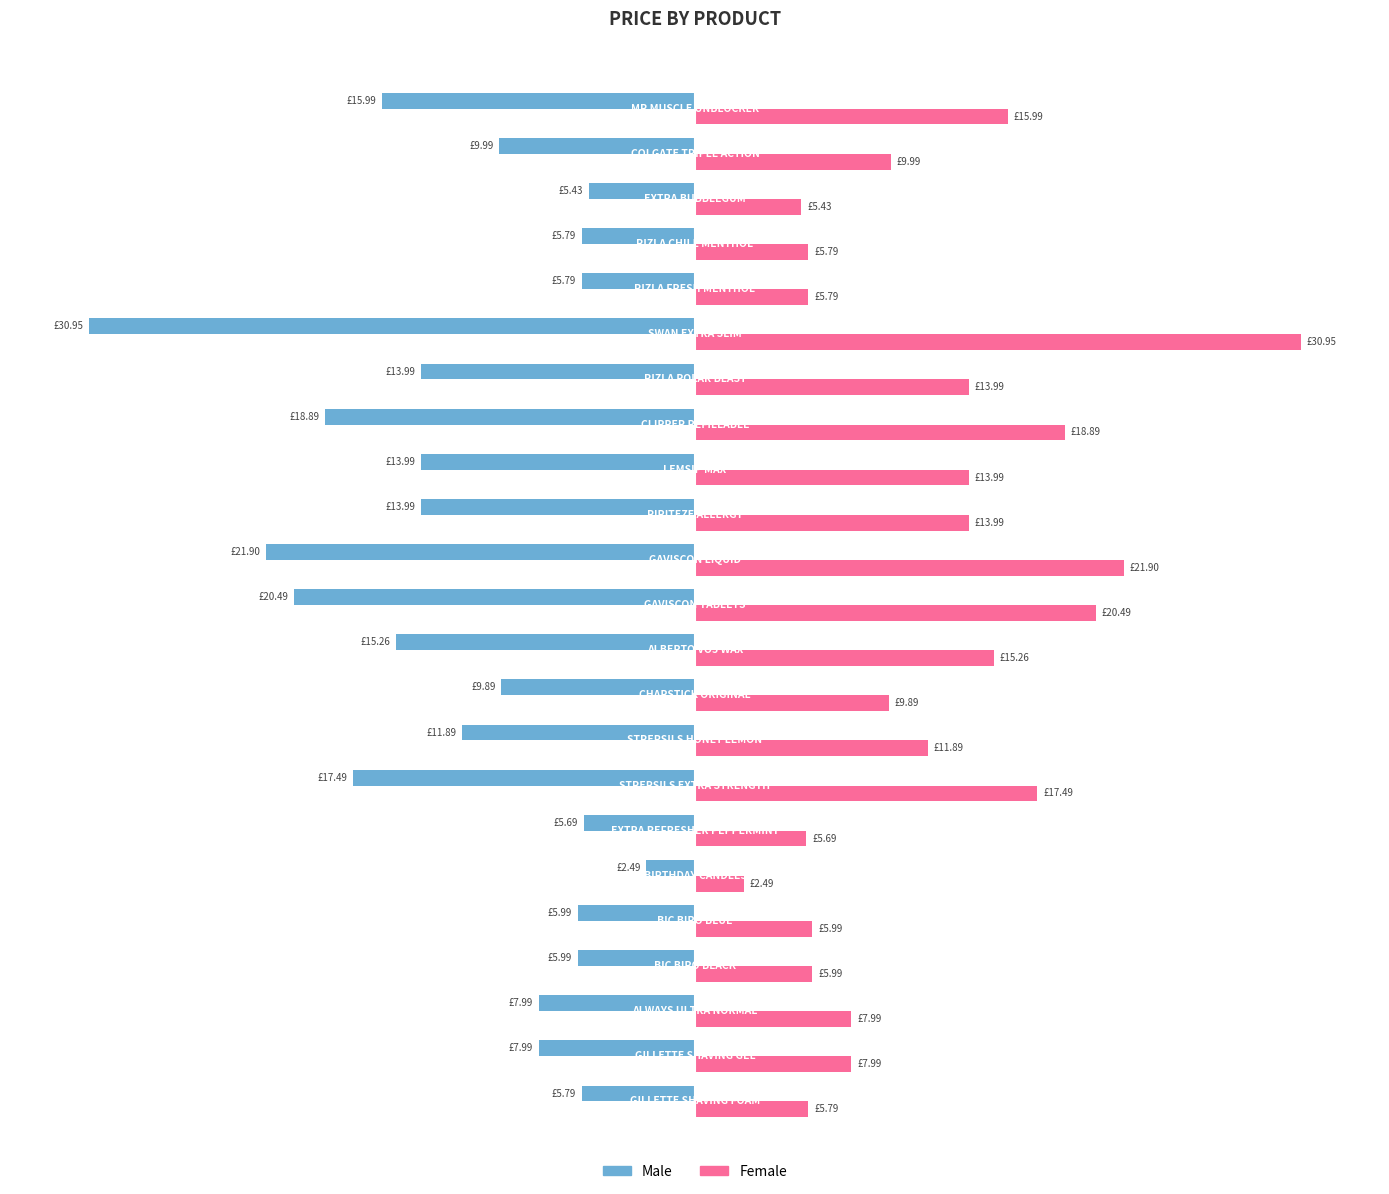

Reading left to right, what are all the values shown in this chart?

Male: -5.8	-8.0	-8.0	-6.0	-6.0	-2.5	-5.7	-17.5	-11.9	-9.9	-15.3	-20.5	-21.9	-14.0	-14.0	-18.9	-14.0	-30.9	-5.8	-5.8	-5.4	-10.0	-16.0
Female: 5.8	8.0	8.0	6.0	6.0	2.5	5.7	17.5	11.9	9.9	15.3	20.5	21.9	14.0	14.0	18.9	14.0	30.9	5.8	5.8	5.4	10.0	16.0